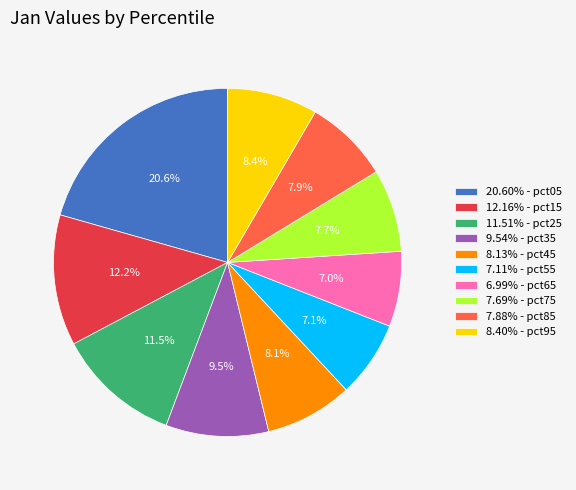

Is there any slice that represents more than half of the pie?

No